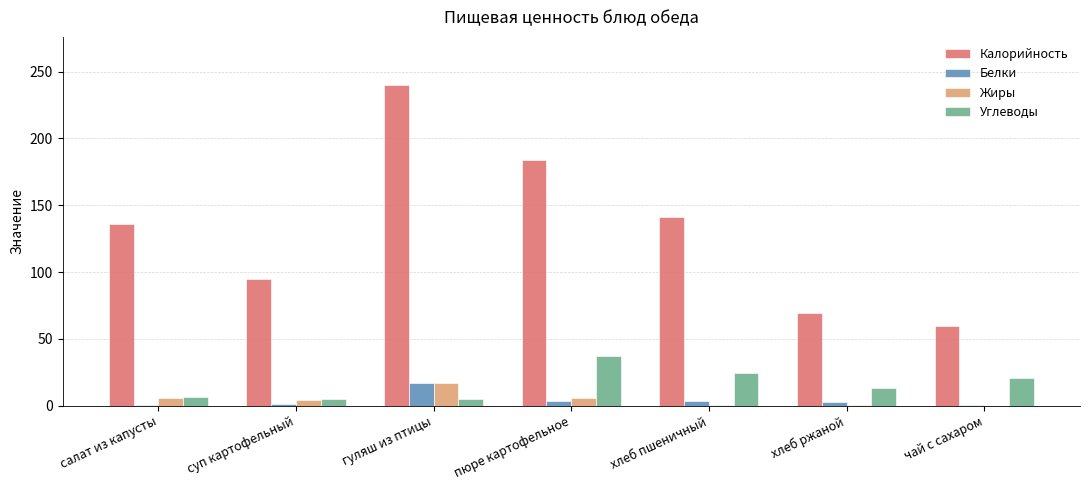

Is it true that Калорийность equals 48.4 at пюре картофельное?

False